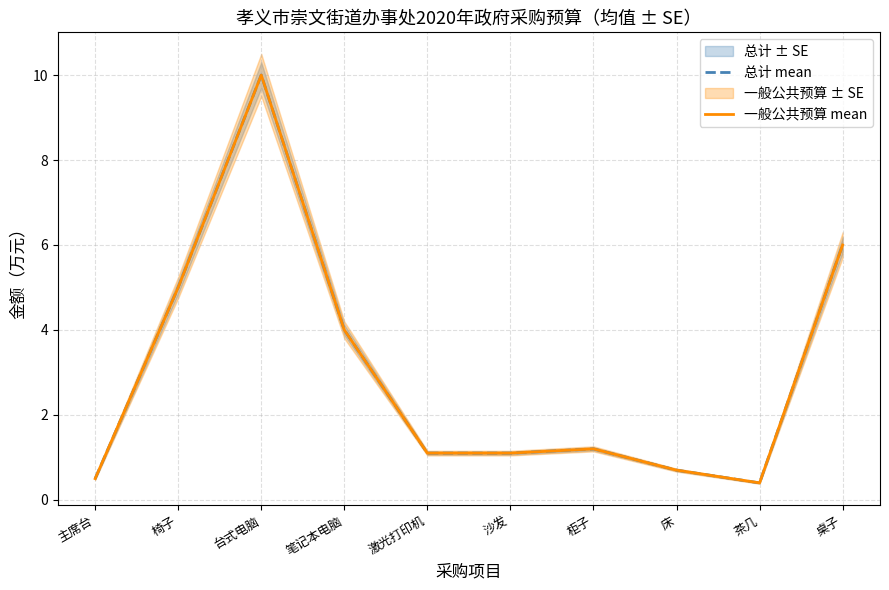

At which category does the chart reach its minimum across all series?

茶几